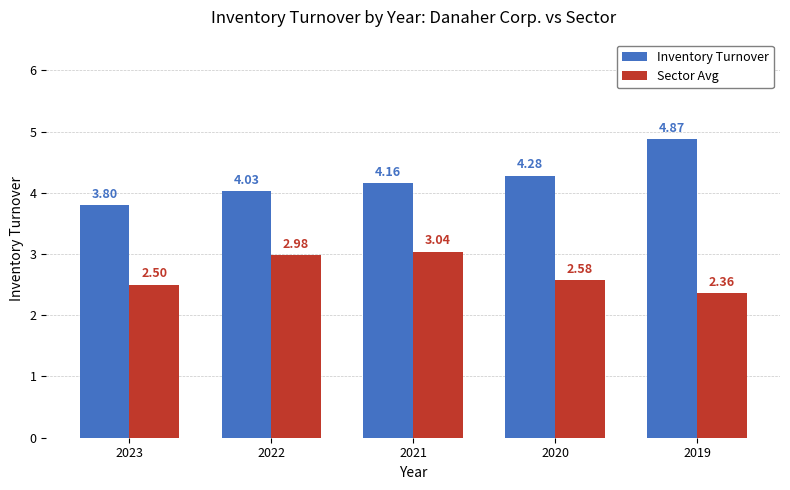

At which category is the sum across all series the highest?

2019